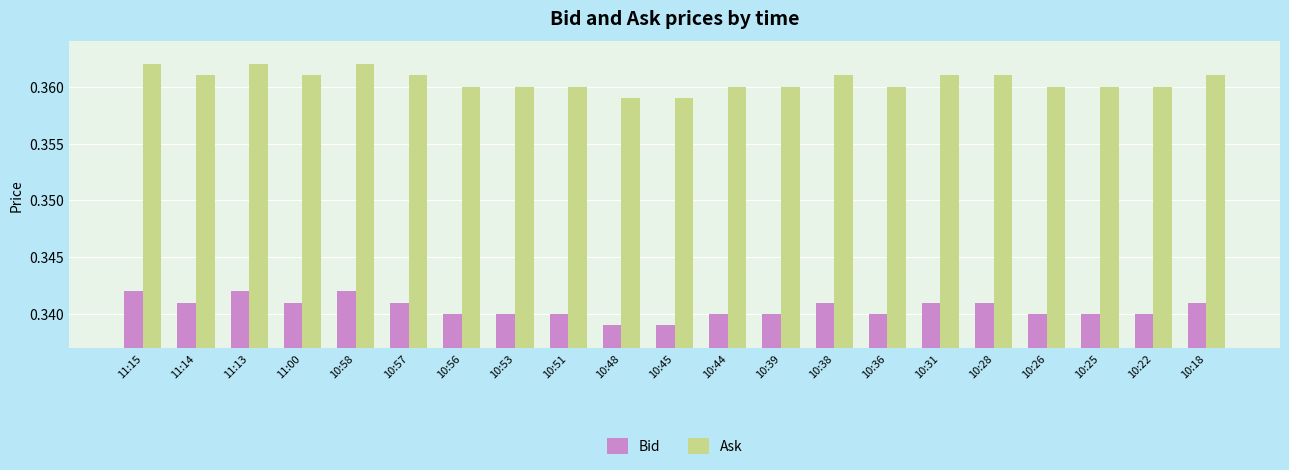

At how many categories does at least one series exceed 0?

21